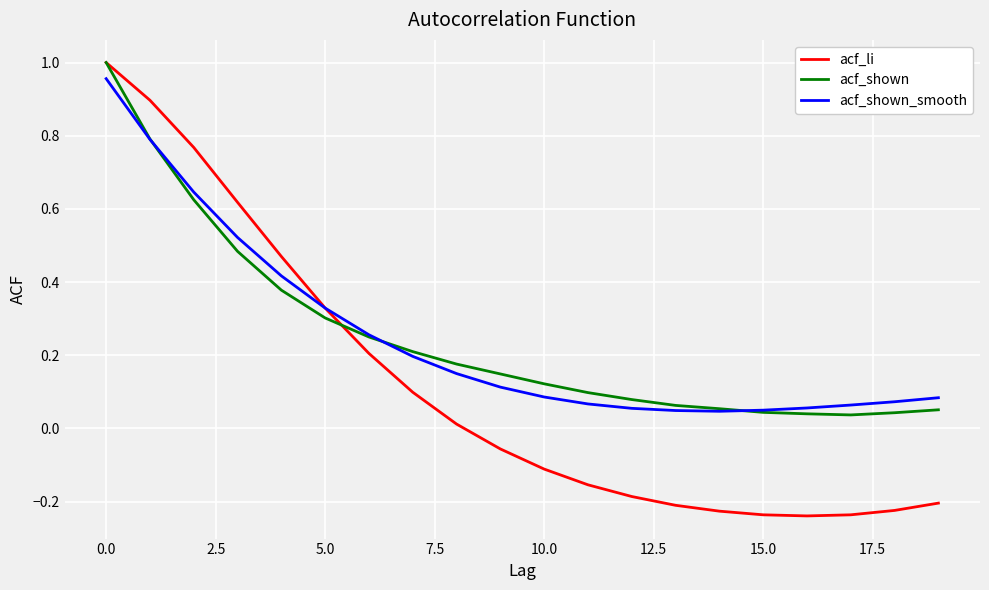

Which series has the widest spread of values?

acf_li